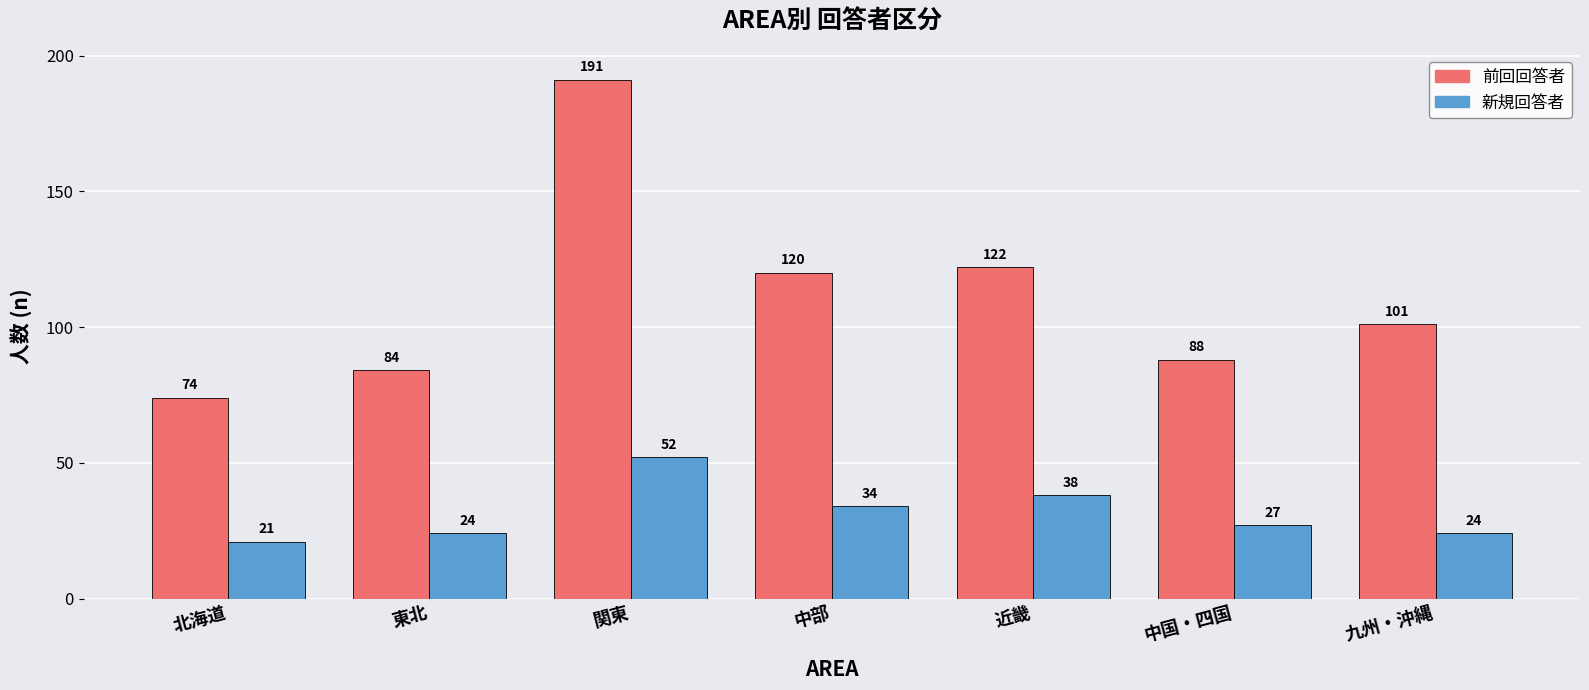

How many distinct data groups are displayed?

2